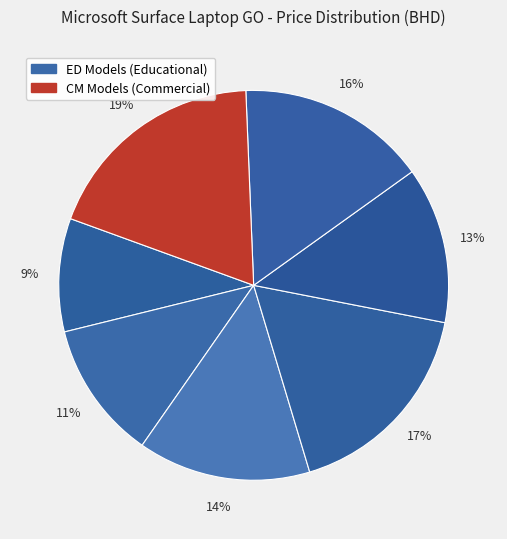

Rank the categories by value from lowest to highest.

Srfc Lptp Go i5/4/64, Srfc Lptp Go i5/8/128 ED, Srfc Lptp Go i5/8/128 CM, Srfc Lptp Go i5/8/256 ED, Srfc Lptp Go i5/8/256 CM, Srfc Lptp Go i5/16/256 ED, Srfc Lptp Go i5/16/256 CM